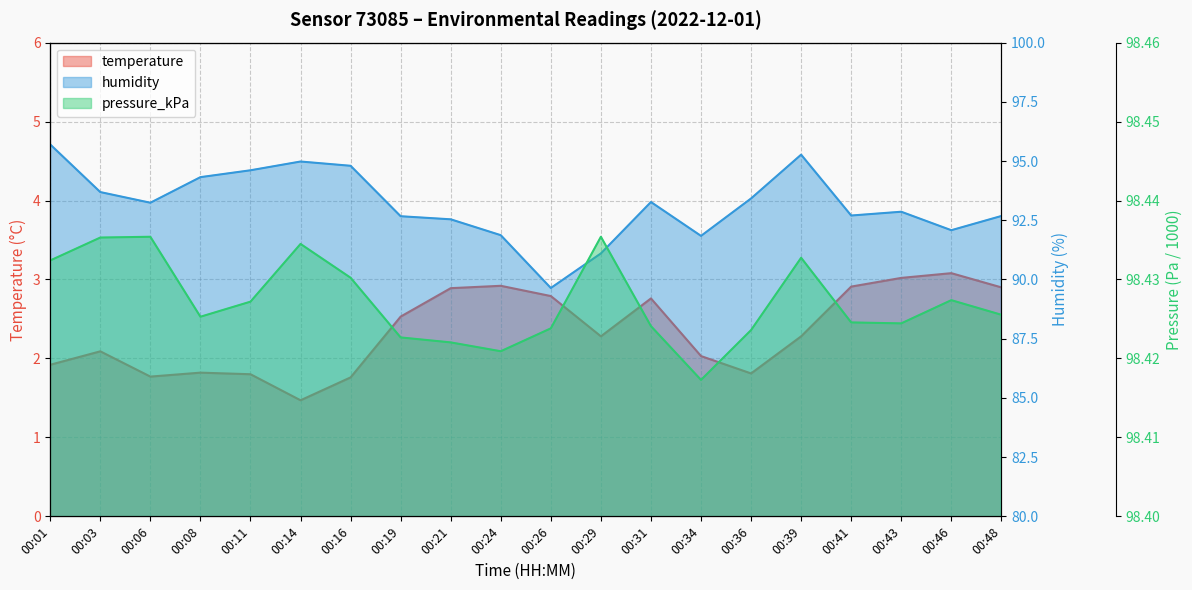

At which label is humidity closest to 92?

00:46